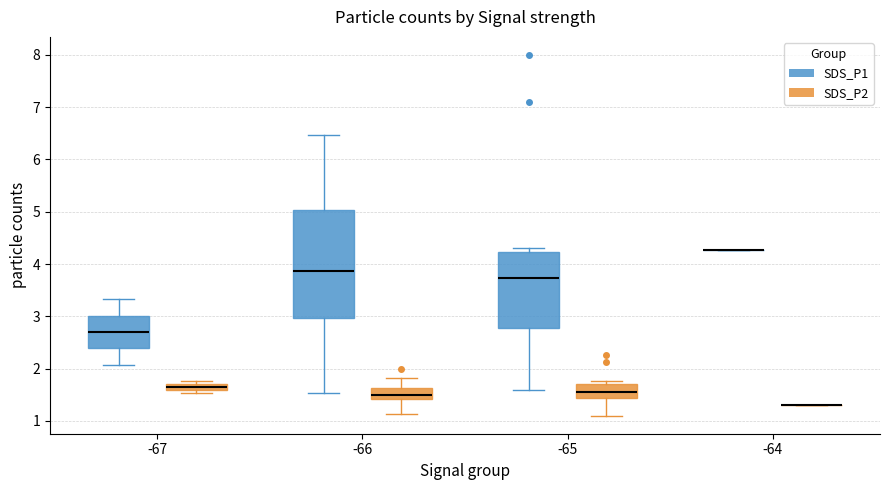

Comparing the boxes themselves (not the whiskers), which one is the tallest?

-66 (SDS_P1)